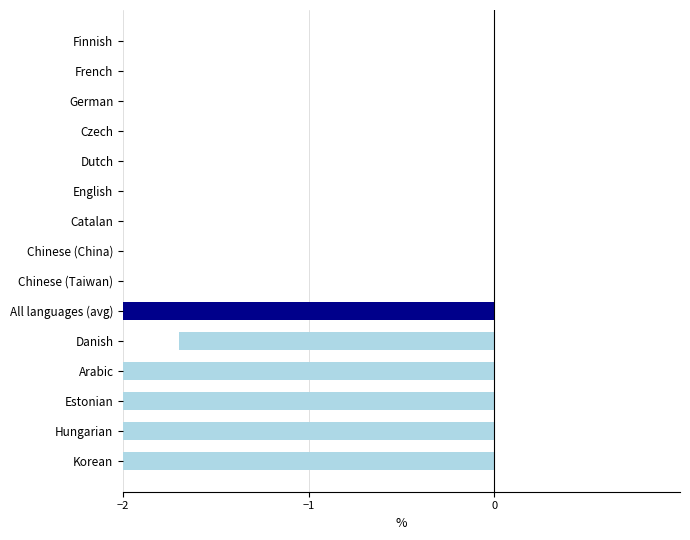

What is the difference between the second highest and minimum values?

3.5